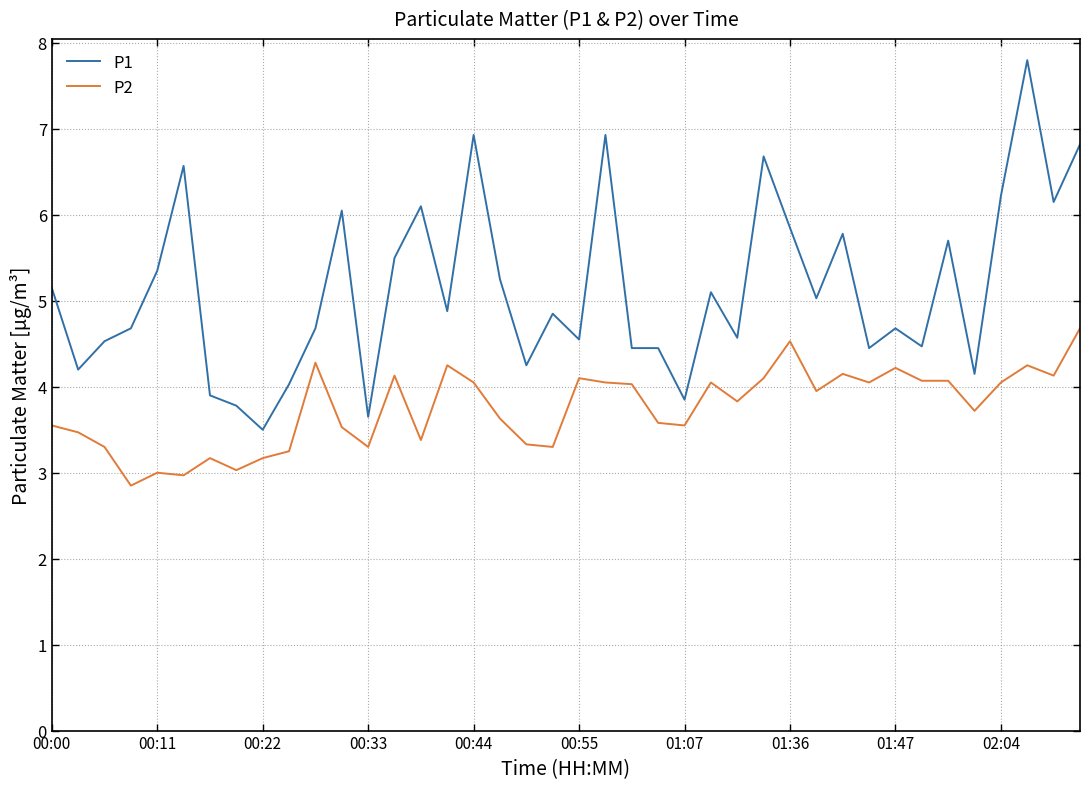

Which series has the widest spread of values?

P1